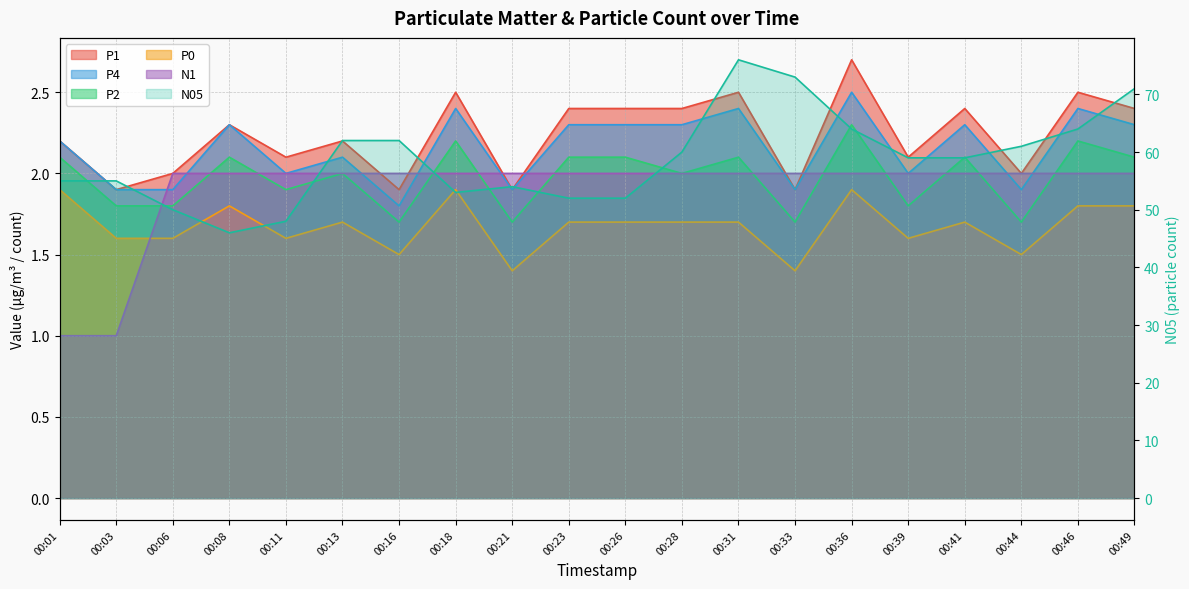

What are all the series names shown in the legend?

P1, P4, P2, P0, N1, N05